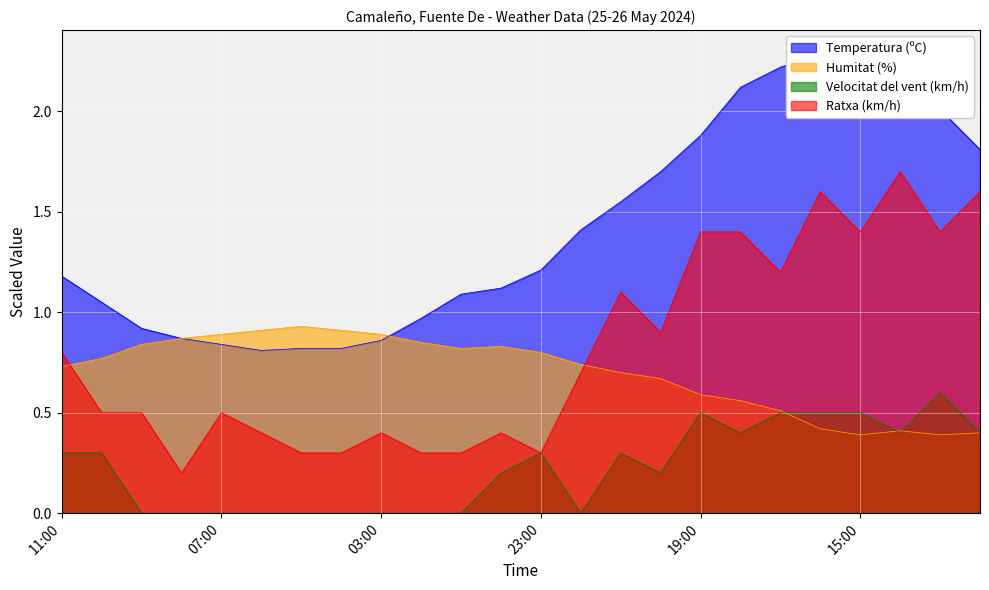

How many data points in Temperatura (ºC) are above 1?

16